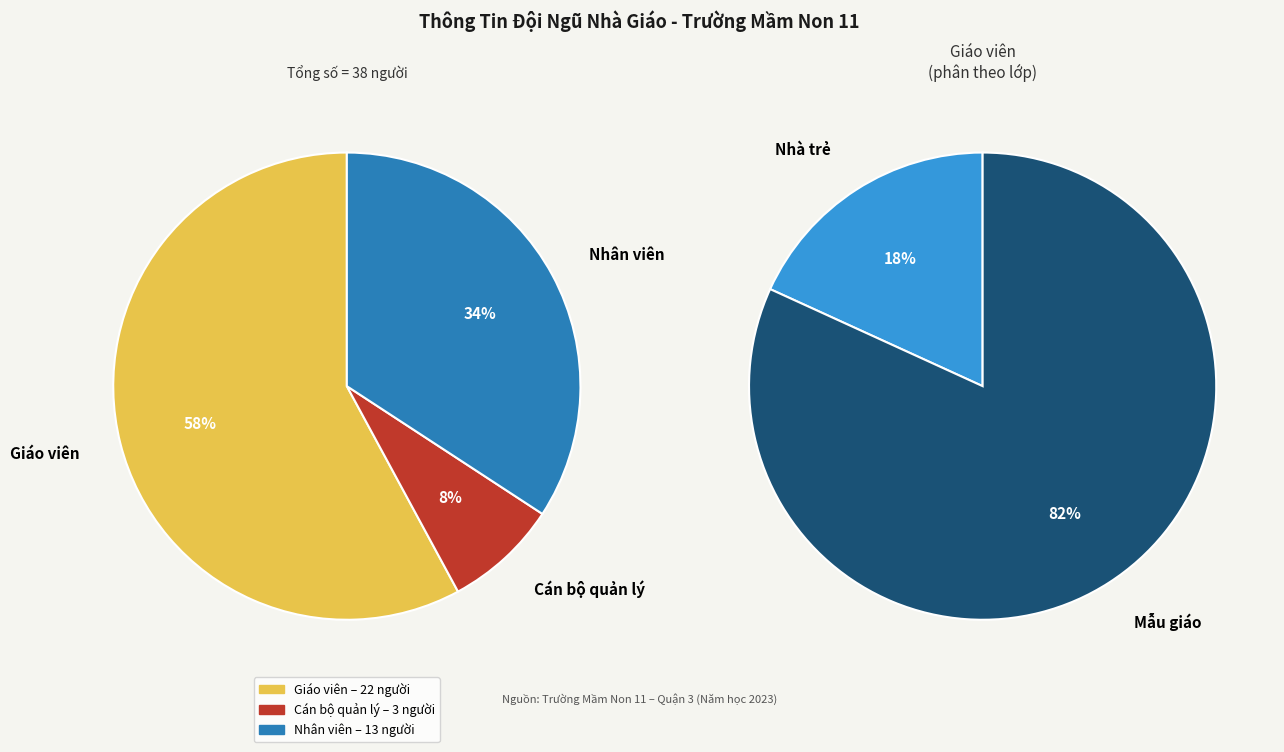

True or false: Cán bộ quản lý accounts for 8% of the total.

True